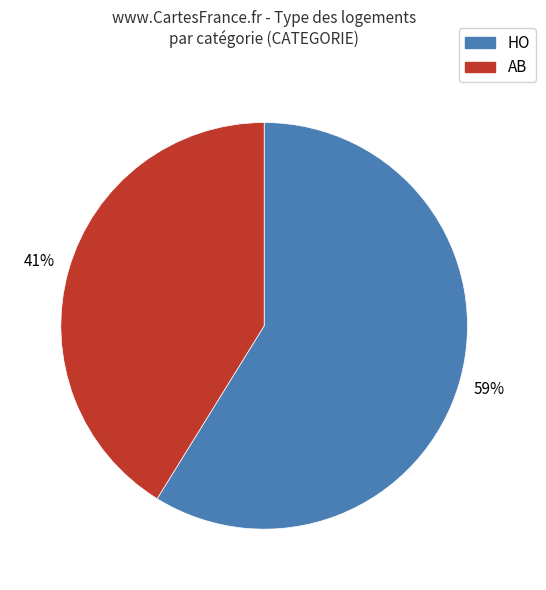

To the nearest percent, what is the difference between the largest and smallest slice percentages?

18%